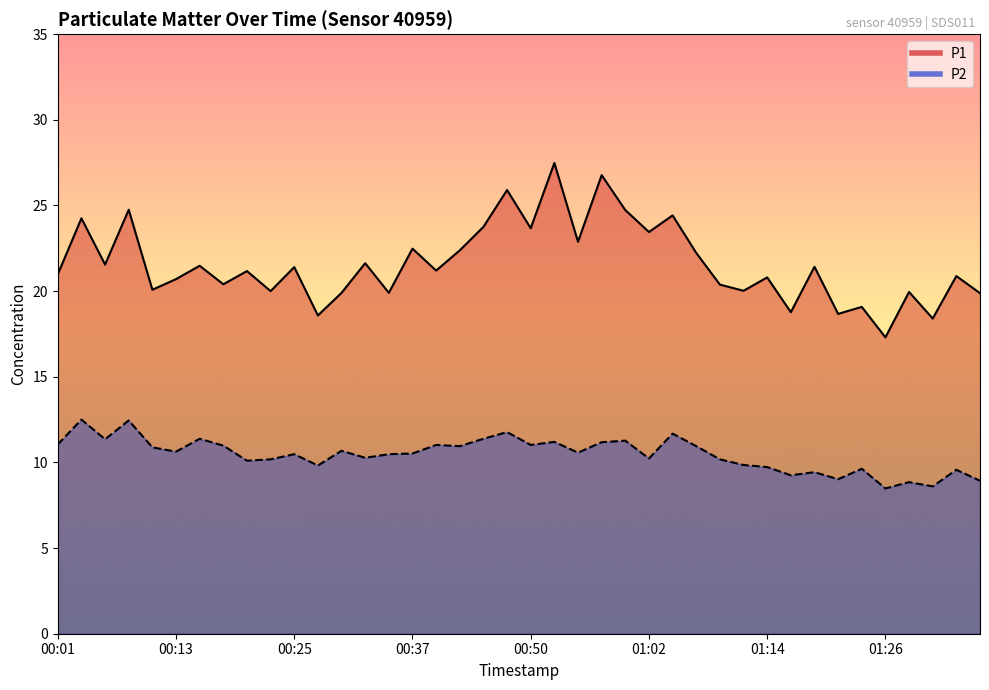

At which category is the sum across all series the highest?

00:52